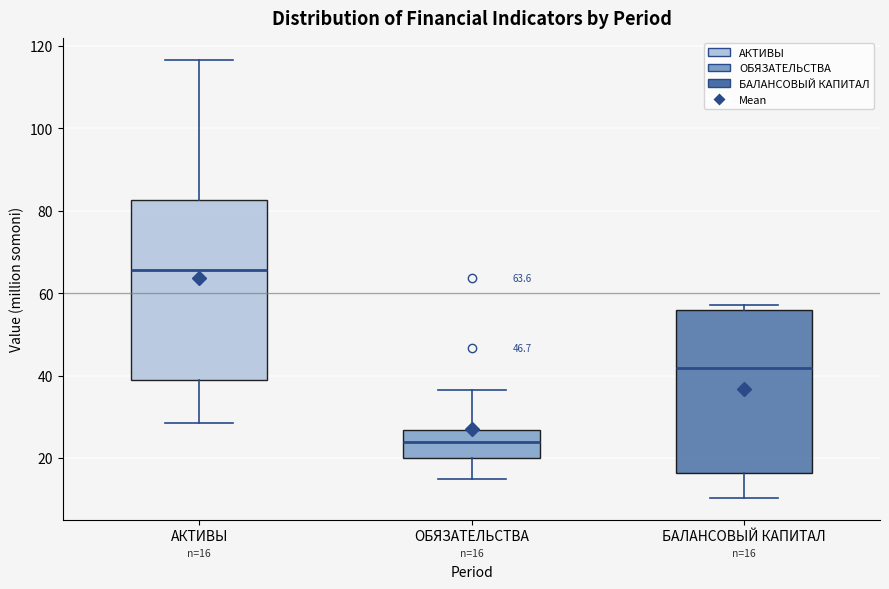

Comparing the boxes themselves (not the whiskers), which one is the tallest?

АКТИВЫ